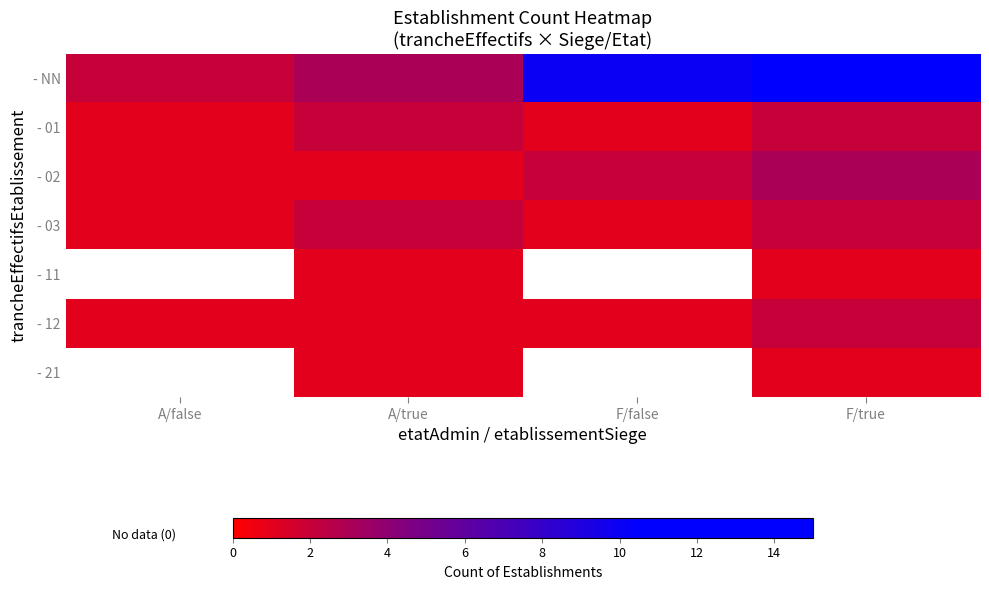

At how many categories does at least one series exceed 2?

3